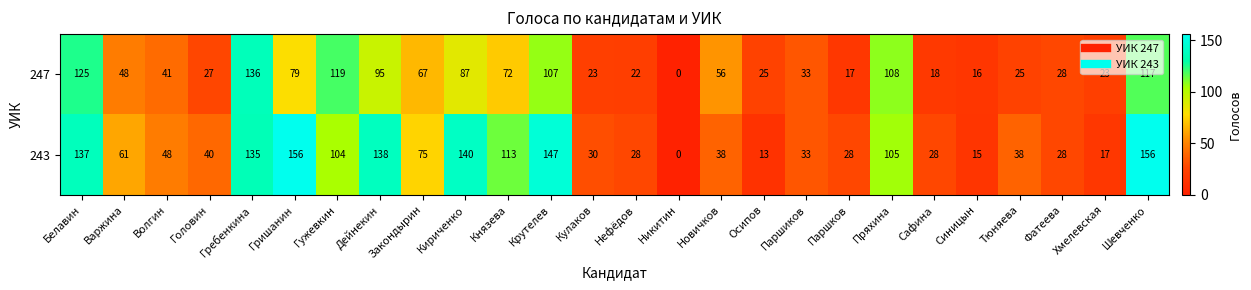

What is the maximum value for 247?

136